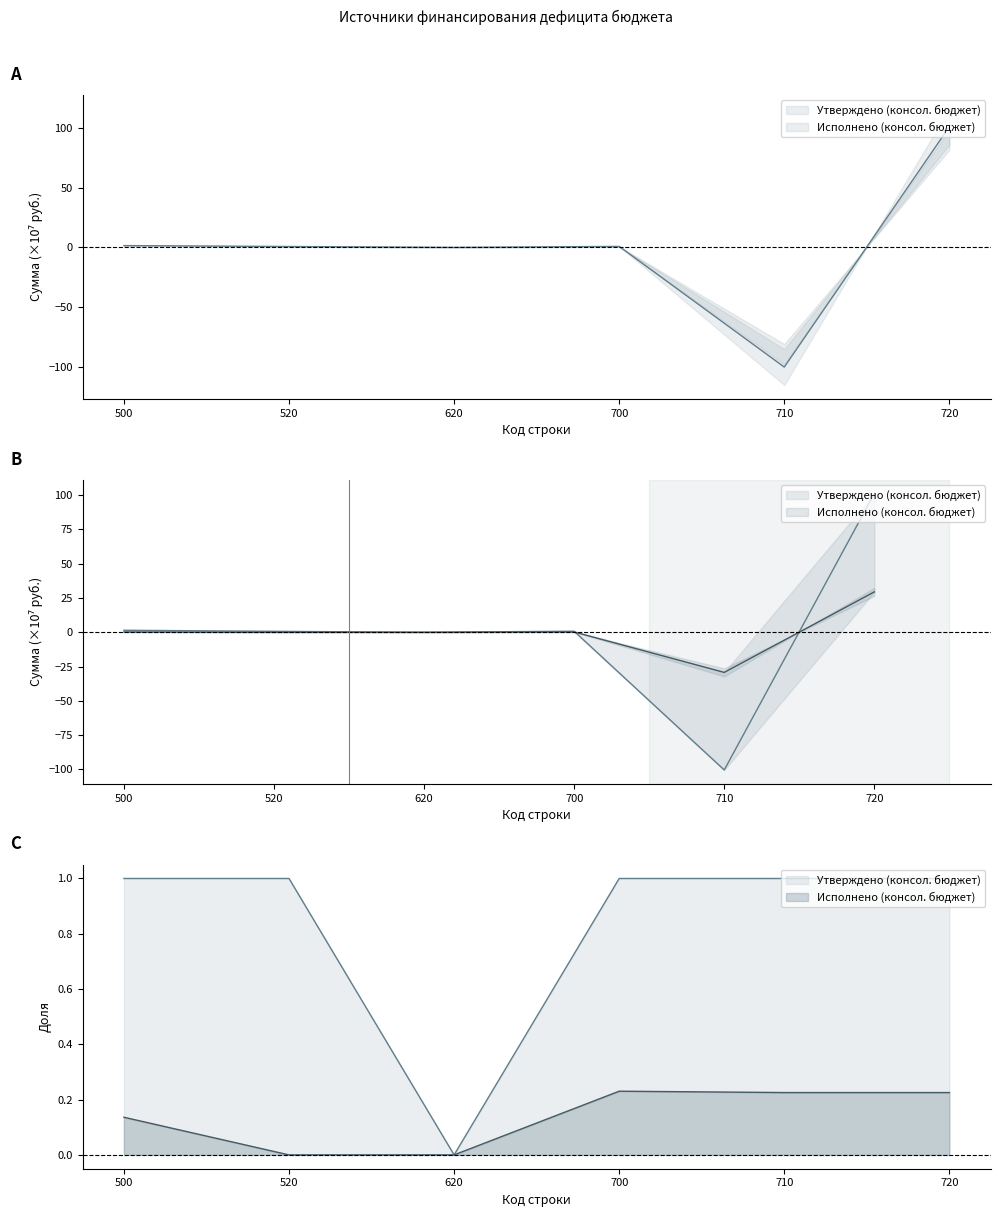

What is the difference between the highest and lowest values at 500?

1.2